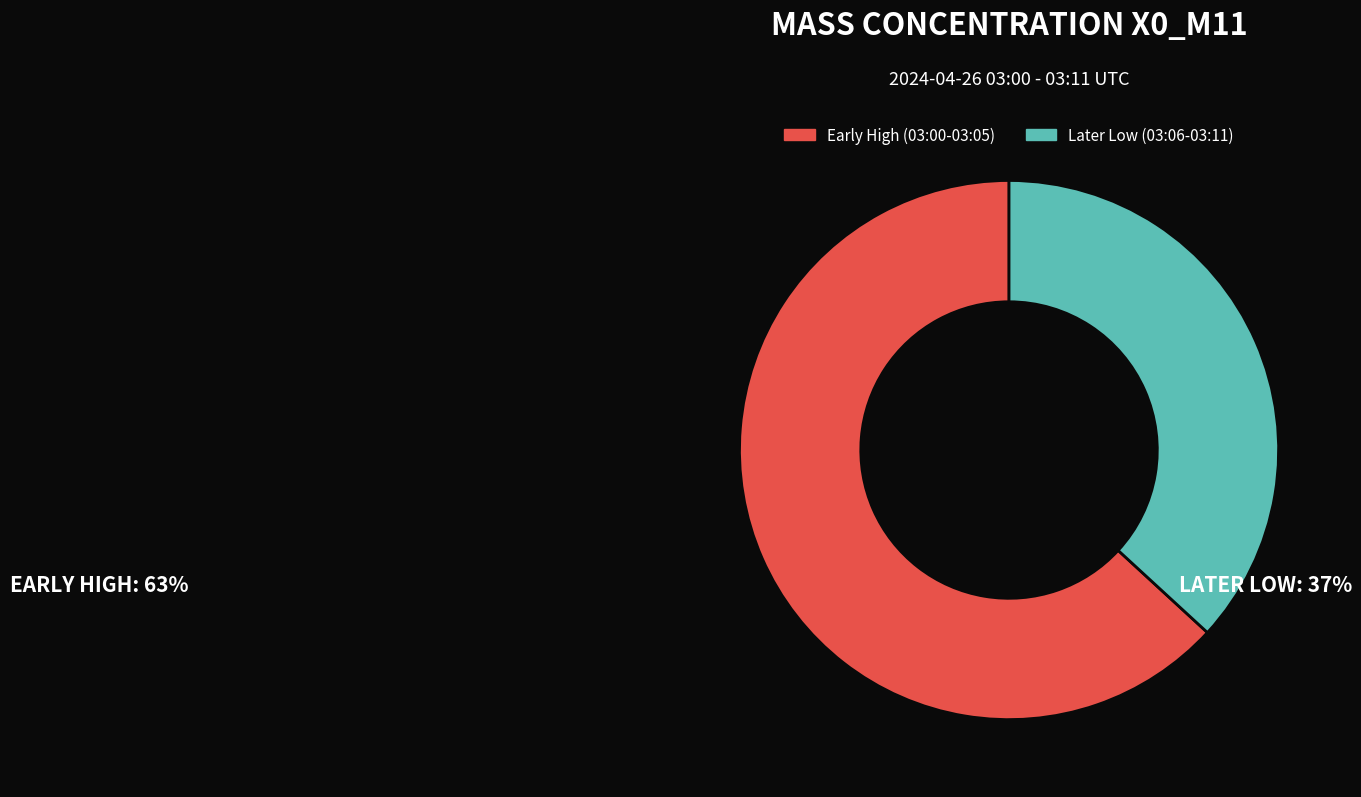

Does any single category account for the majority?

Yes